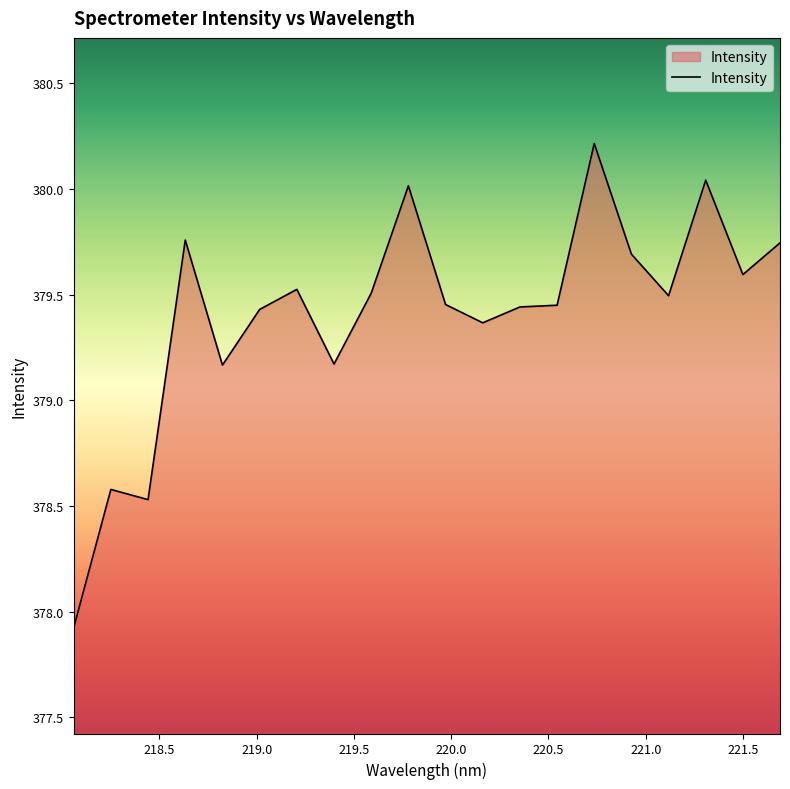

What is the minimum value shown in the chart?

377.9